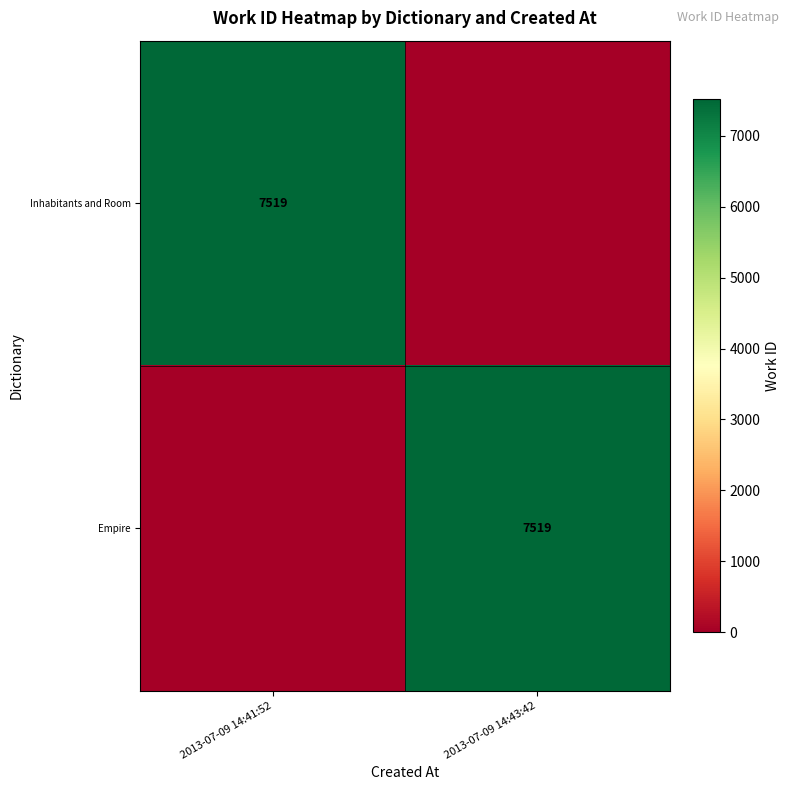

The value of Inhabitants and Room at 2013-07-09 14:41:52 is 7519. True or false?

True